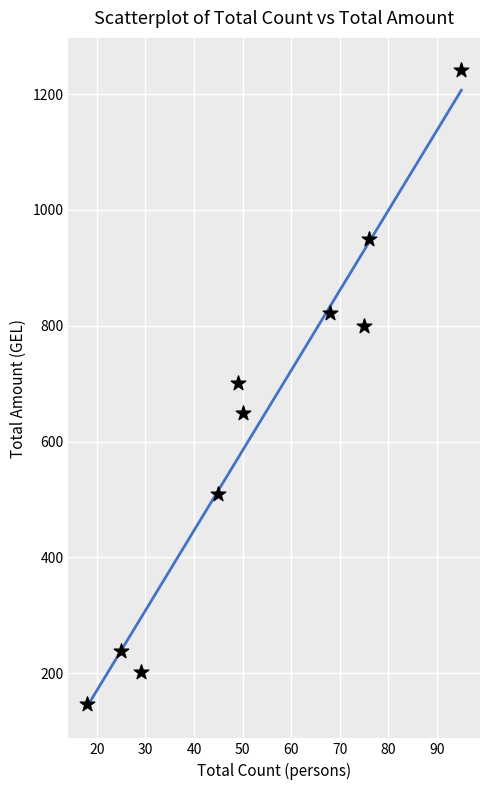

What is the range of X values (max minus min)?

77